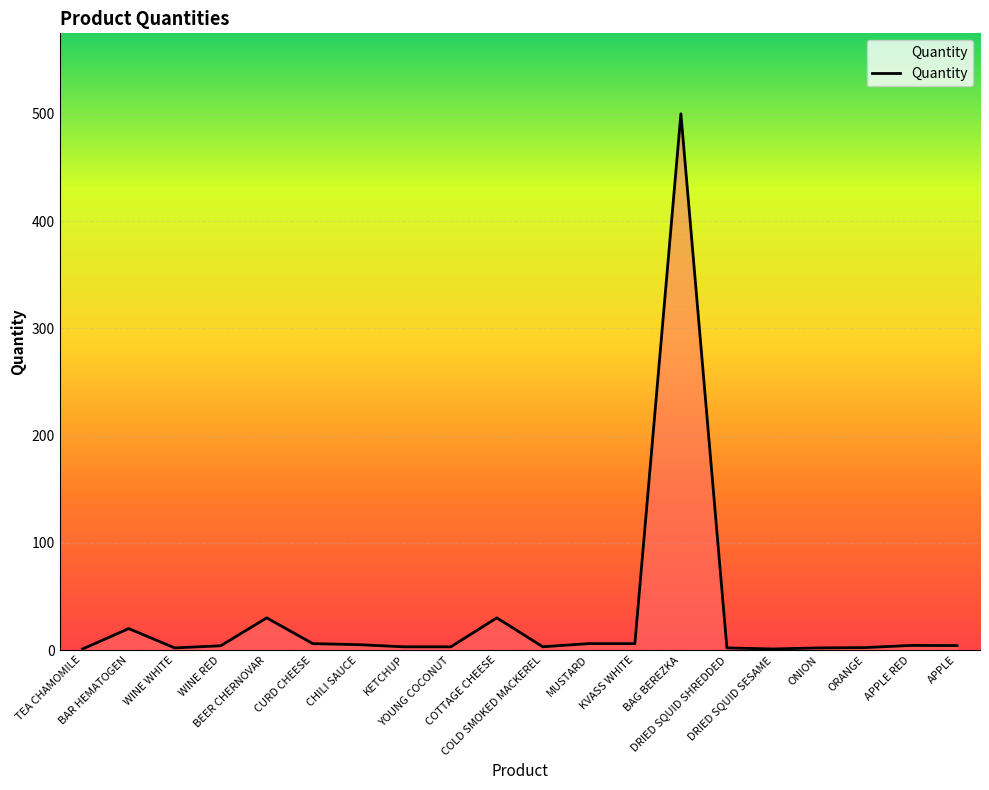

What is the greatest value displayed?

500.0